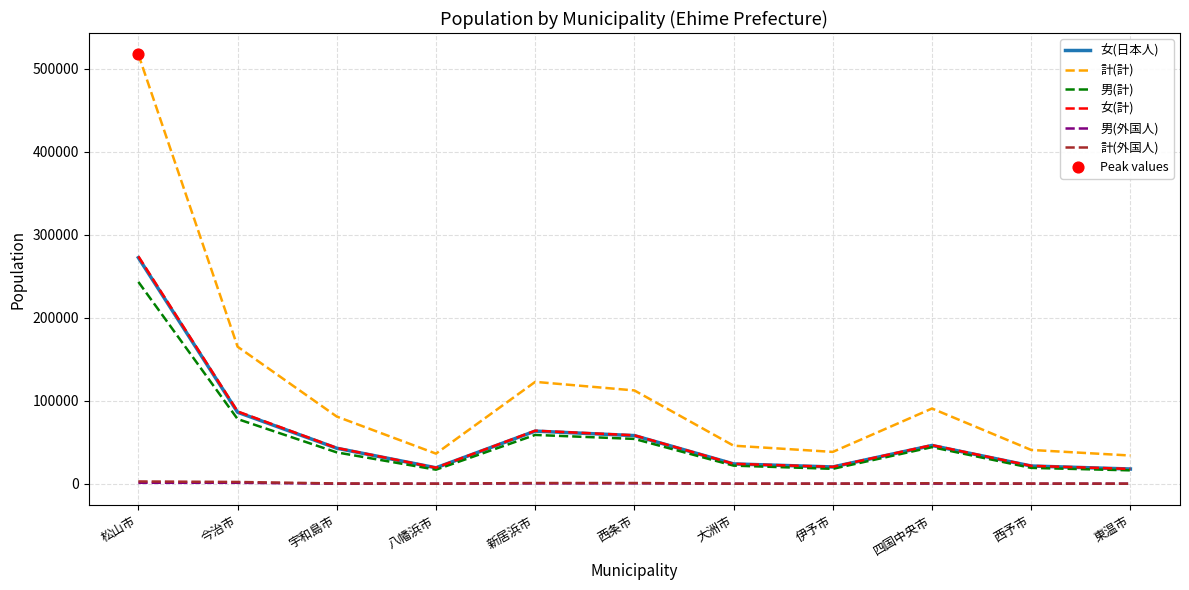

Between 今治市 and 伊予市, which series saw the biggest shift?

計(計)